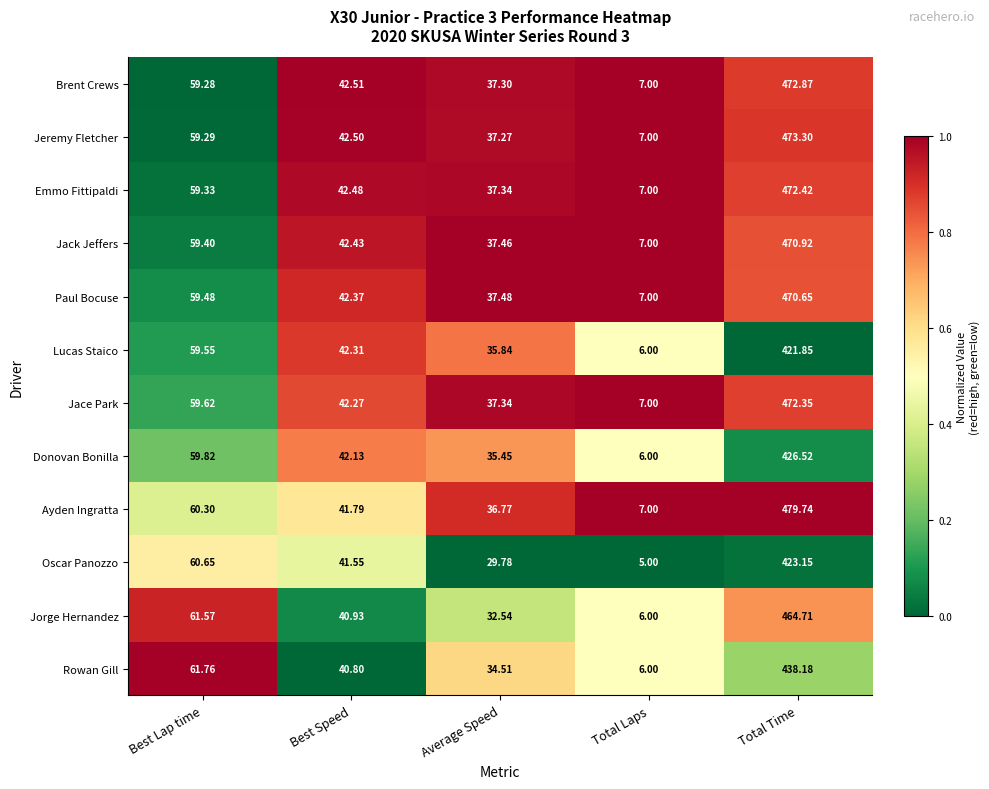

Between Best Lap time and Total Time, which series saw the biggest shift?

Ayden Ingratta